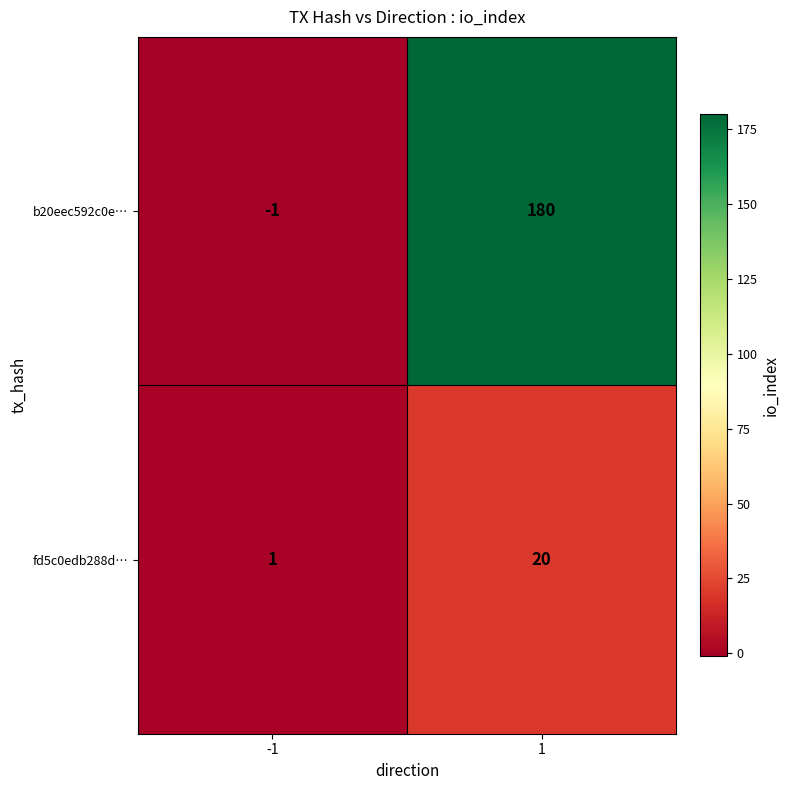

What is the total value across all series at 1?

200